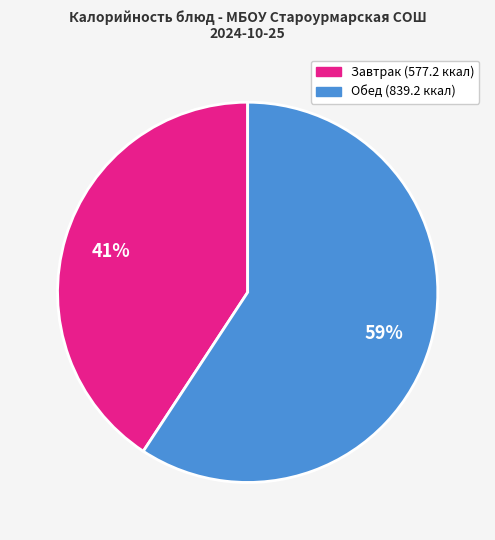

To the nearest percent, what is the difference between the largest and smallest slice percentages?

18%